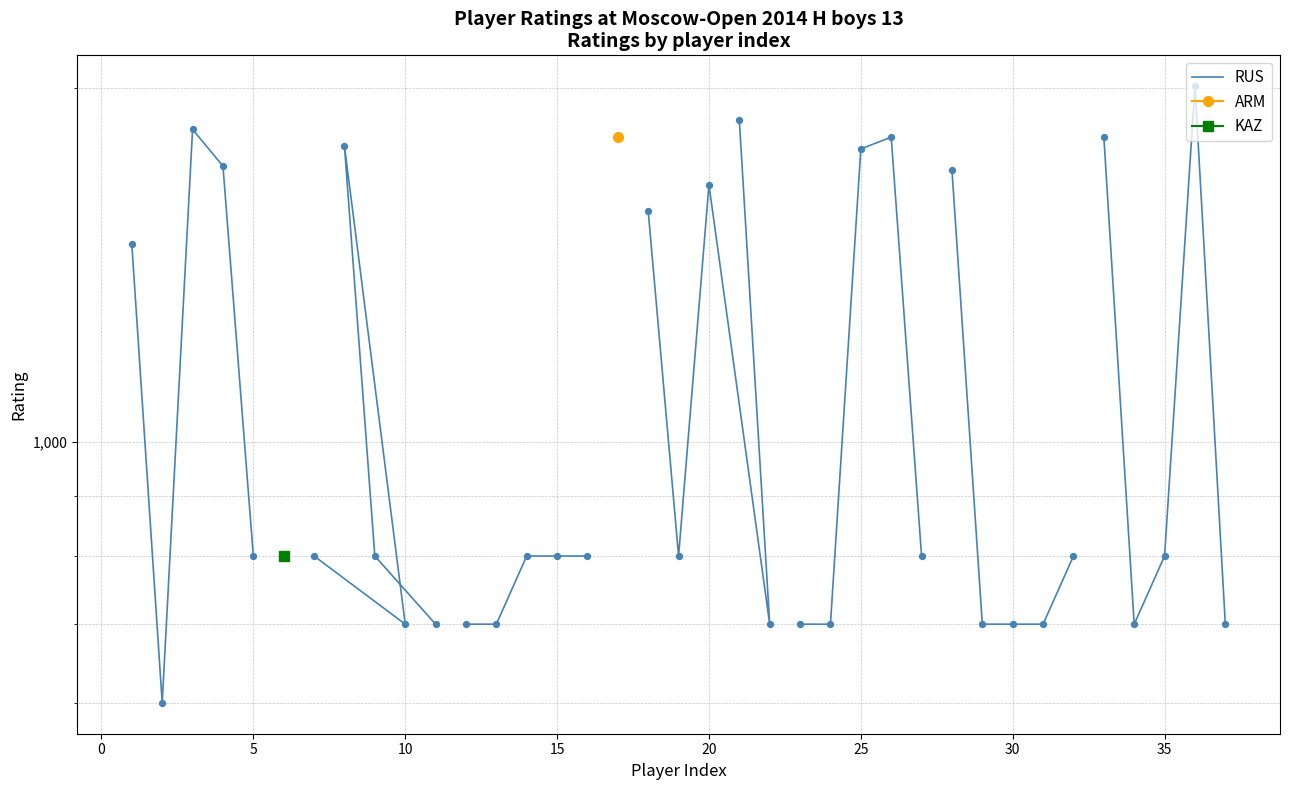

Which has a higher value, 0 or 5?

5